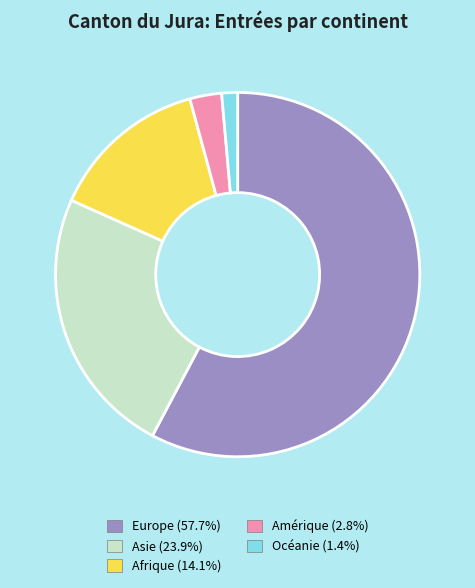

Approximately how many times larger is the value at Asie compared to Europe?

0.4